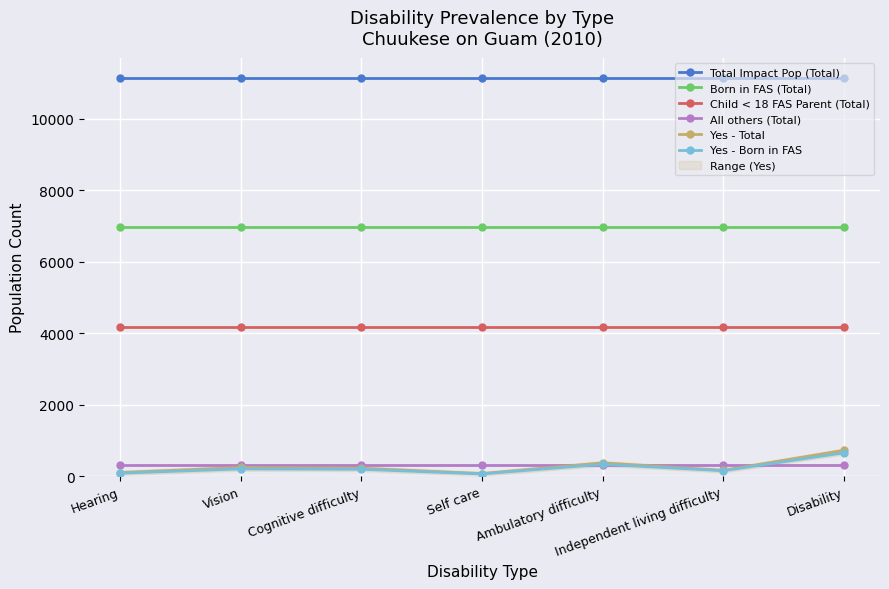

Which label corresponds to the smallest value in the chart?

Self care